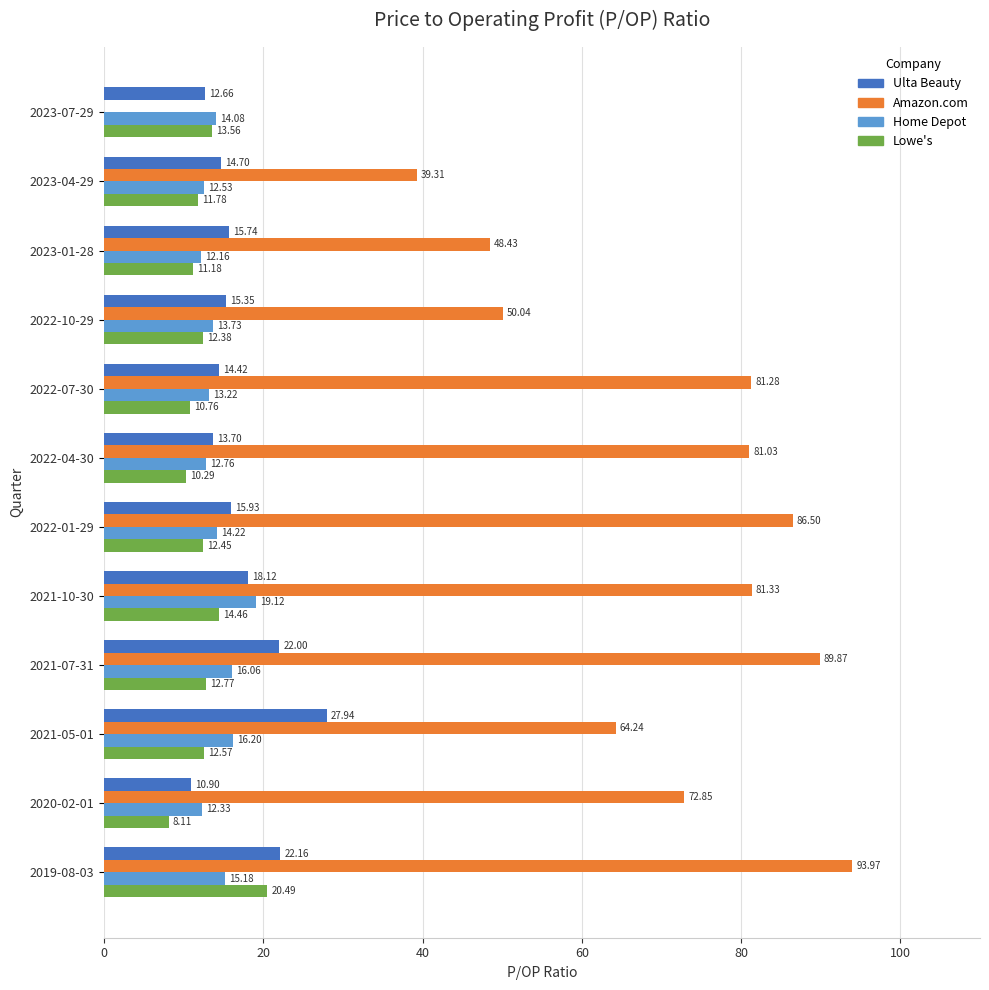

At which category is the sum across all series the highest?

2019-08-03